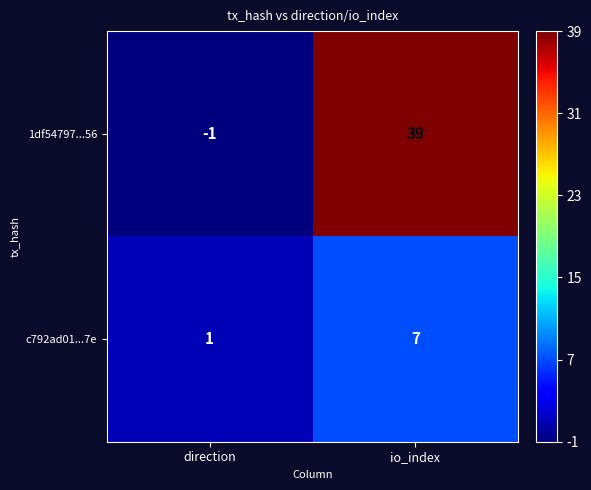

Which series changed the most between direction and io_index?

1df54797...56